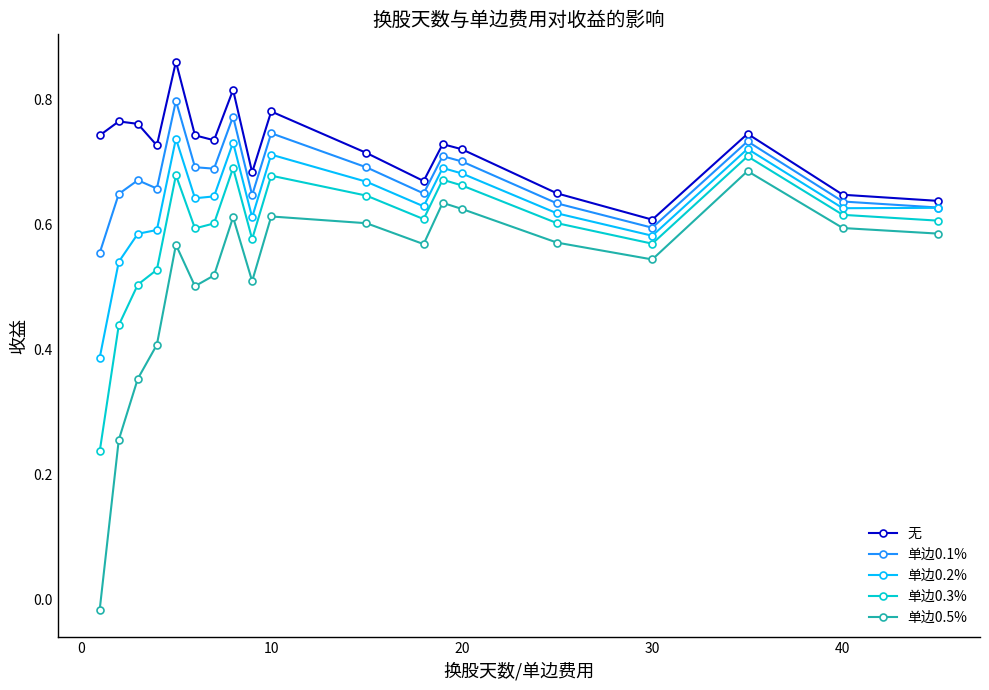

Which series has the largest total across all categories?

无